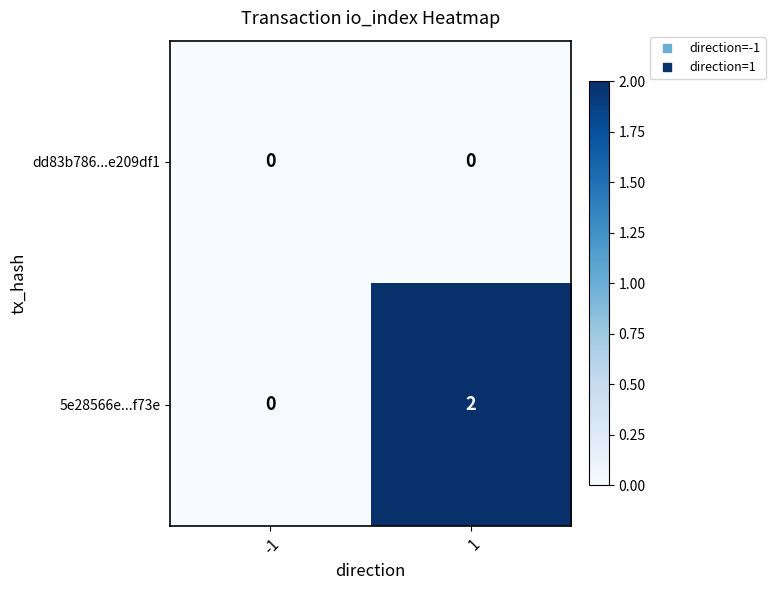

At which category does the chart reach its peak across all series?

1